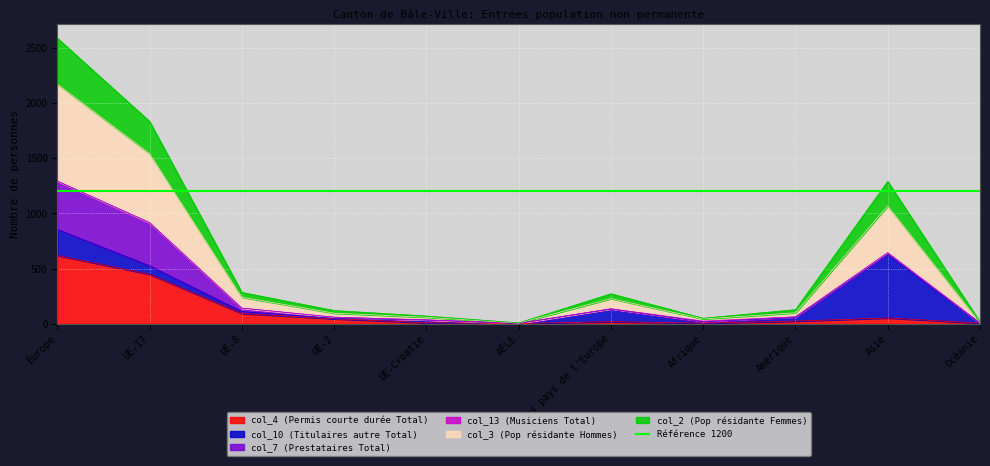

How many data points does each series have?

11